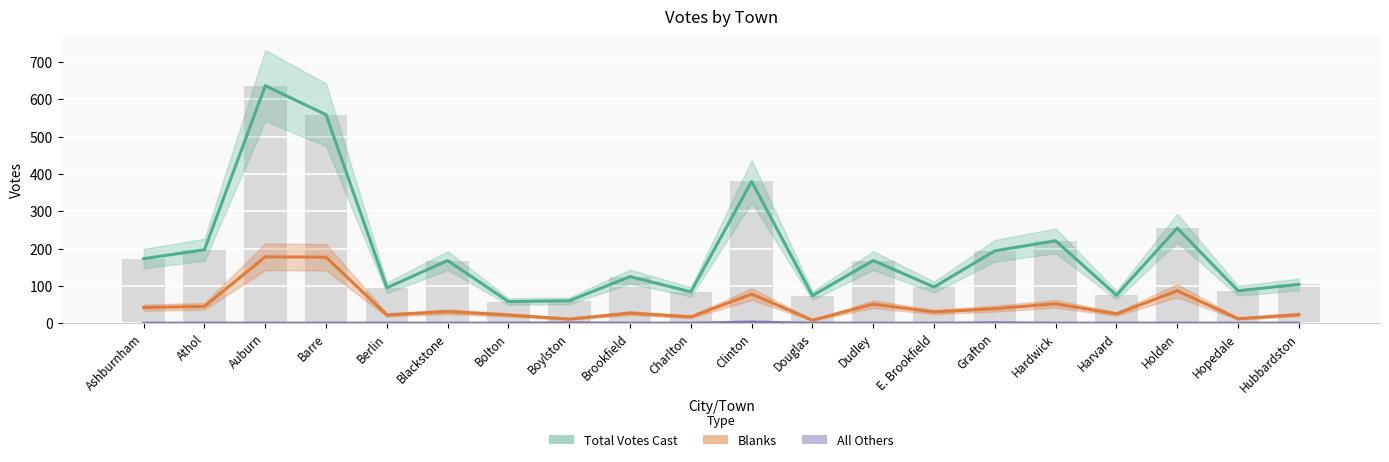

The value of Blanks at Holden is 30. True or false?

False